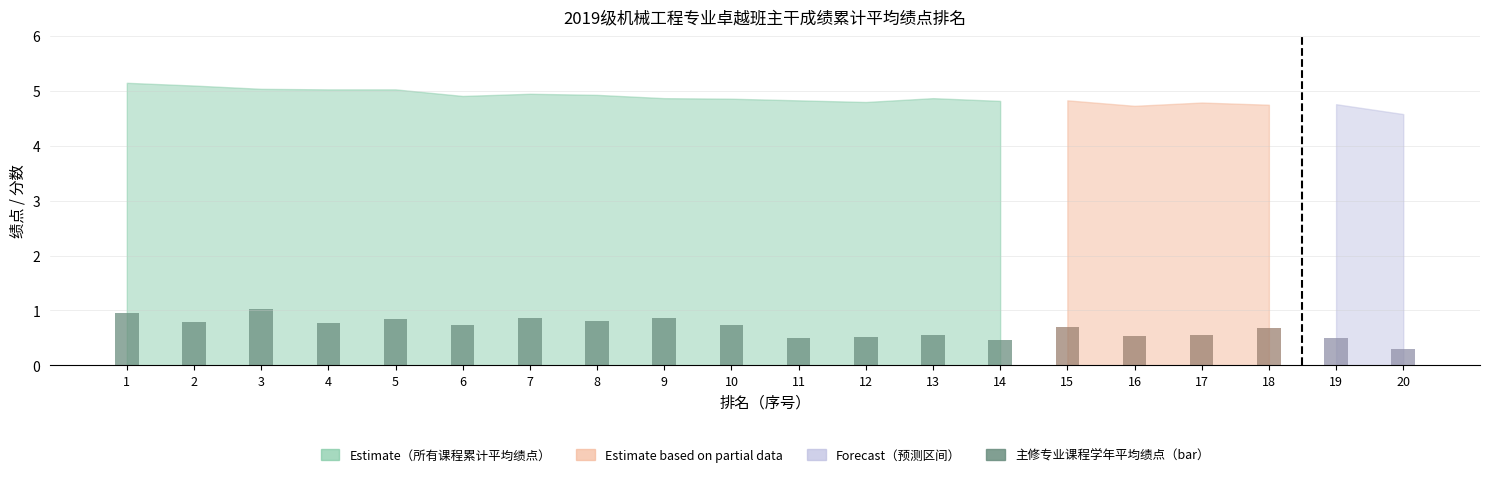

The chart shows a value of 0.5 at 14. True or false?

True